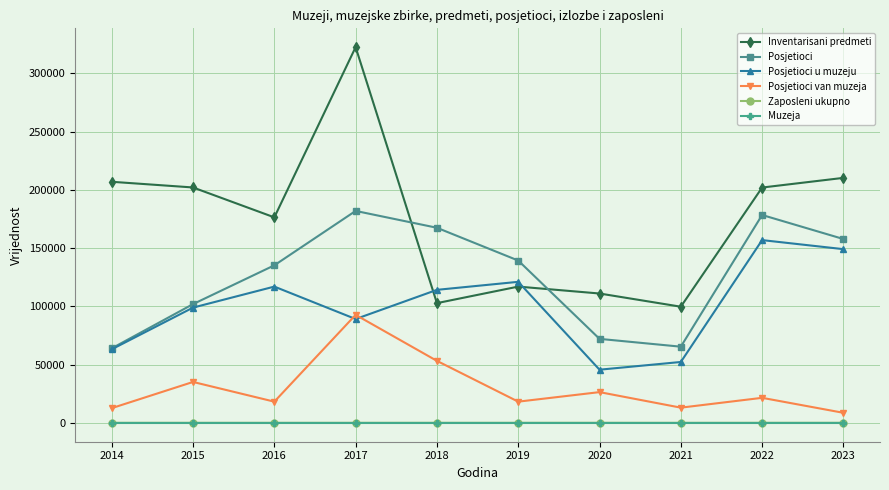

What is the maximum value for Posjetioci u muzeju?

156860